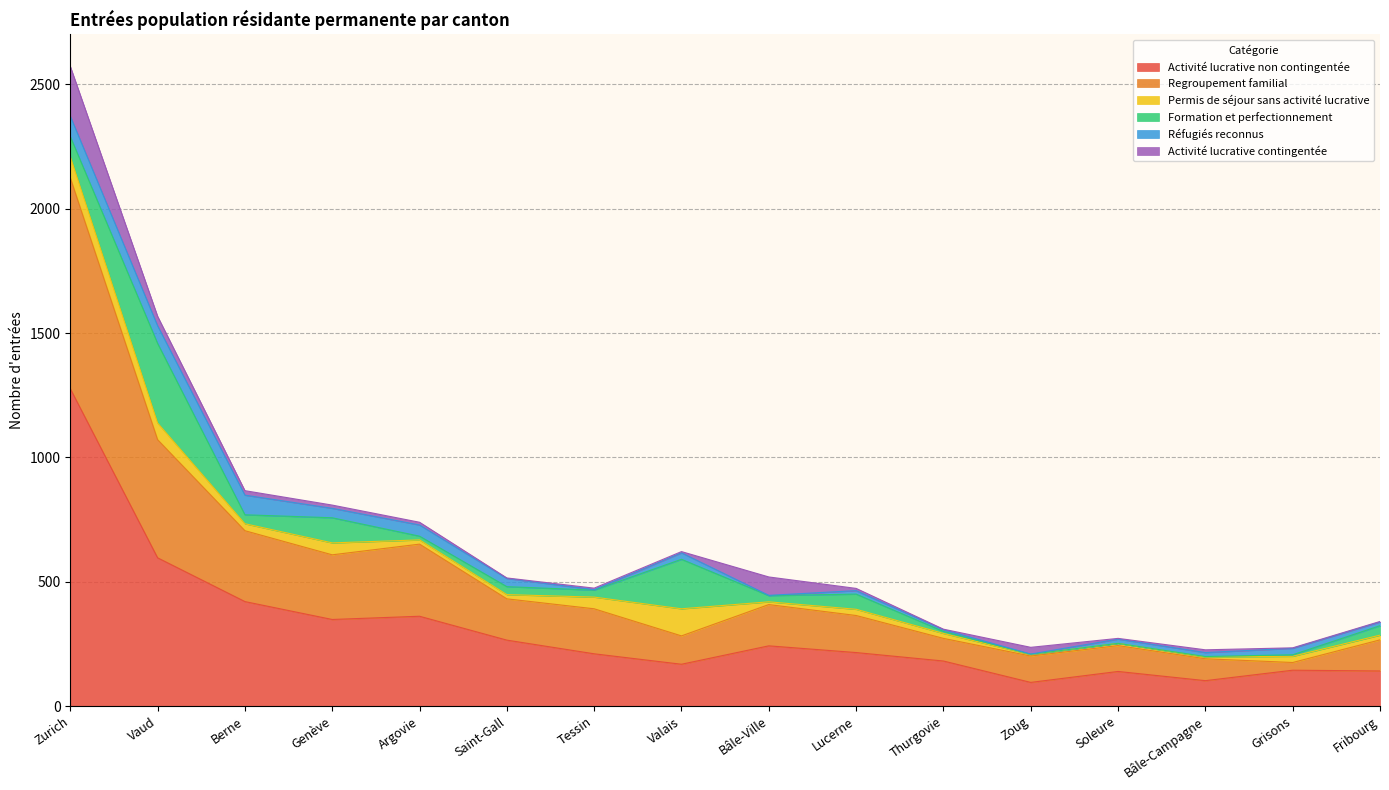

Reading left to right, extract all data points from this chart.

Activité lucrative non contingentée: 1276	596	420	348	361	265	210	168	242	215	181	95	139	102	144	141
Regroupement familial: 848	475	285	260	290	166	181	114	166	149	91	106	104	88	31	125
Permis de séjour sans activité lucrative: 85	67	28	48	17	17	47	109	11	25	20	6	9	7	25	19
Formation et perfectionnement: 81	320	36	101	15	32	28	199	25	61	8	1	0	2	6	38
Réfugiés reconnus: 82	71	79	38	45	33	2	26	1	14	7	1	17	16	26	15
Activité lucrative contingentée: 200	38	18	13	11	2	6	5	74	9	2	27	3	11	2	2